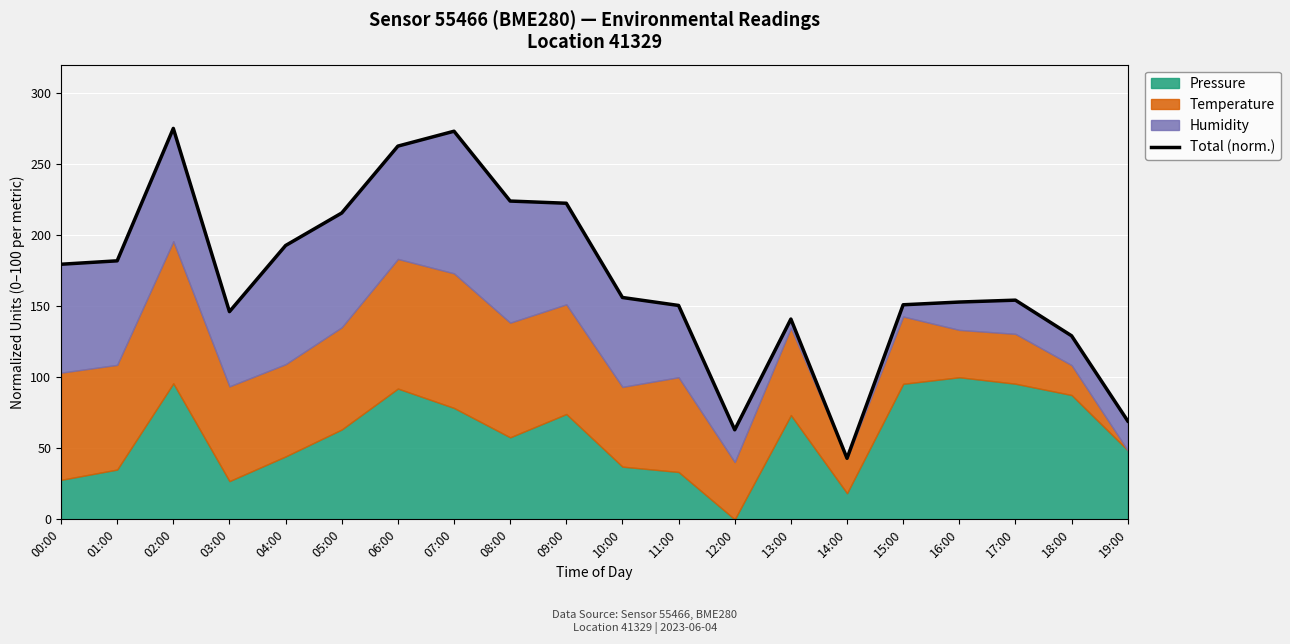

List the labels in order of value, smallest first.

14:00, 12:00, 19:00, 18:00, 13:00, 03:00, 11:00, 15:00, 16:00, 17:00, 10:00, 00:00, 01:00, 04:00, 05:00, 09:00, 08:00, 06:00, 07:00, 02:00